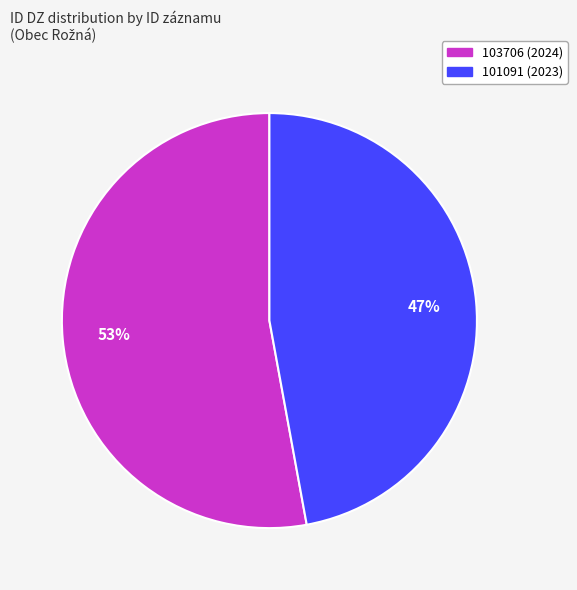

Do 101091 (2023) and 103706 (2024) together represent more than half of the pie?

Yes